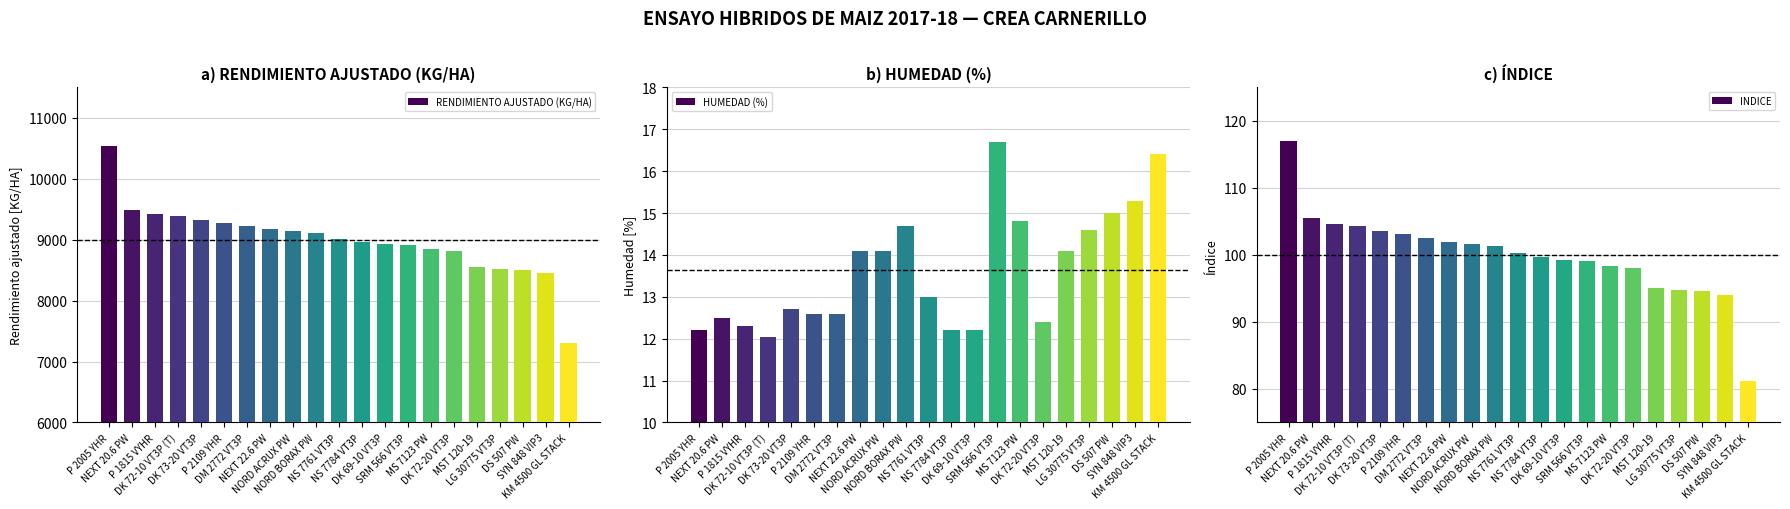

Which series has the largest range (max minus min)?

RENDIMIENTO AJUSTADO (KG/HA)